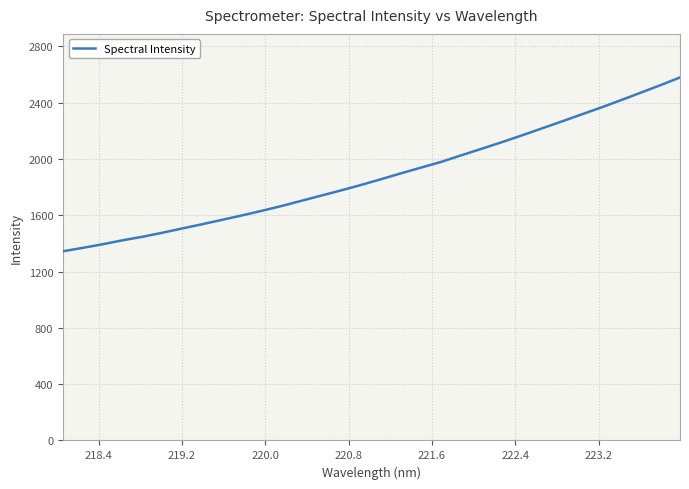

What is the minimum value shown in the chart?

1343.9